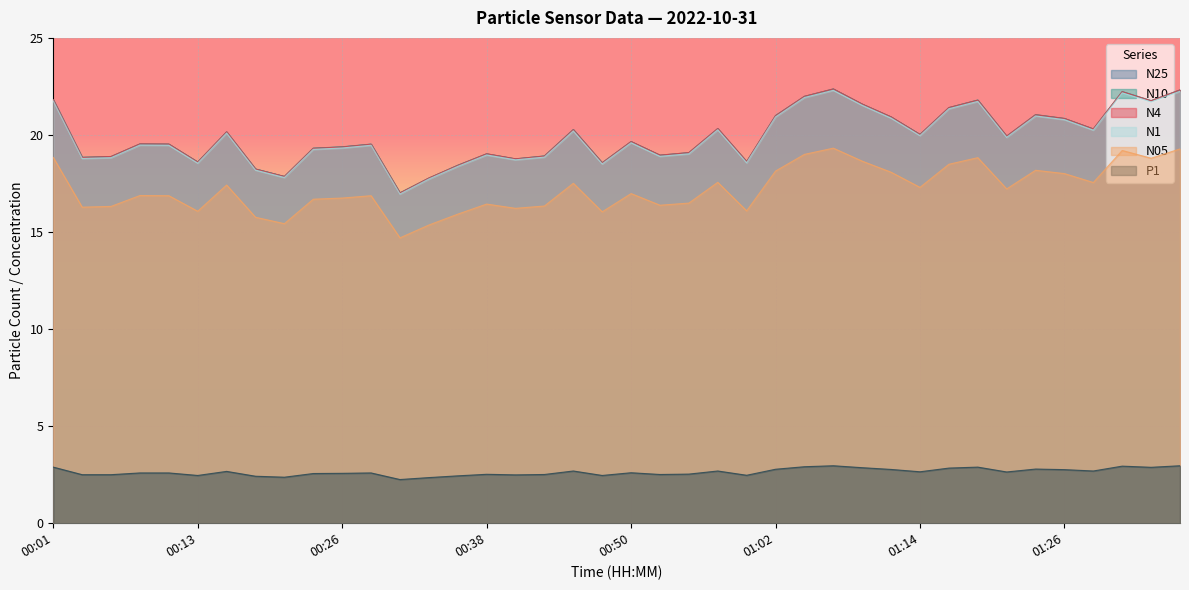

True or false: P1 and N4 intersect in this chart.

False